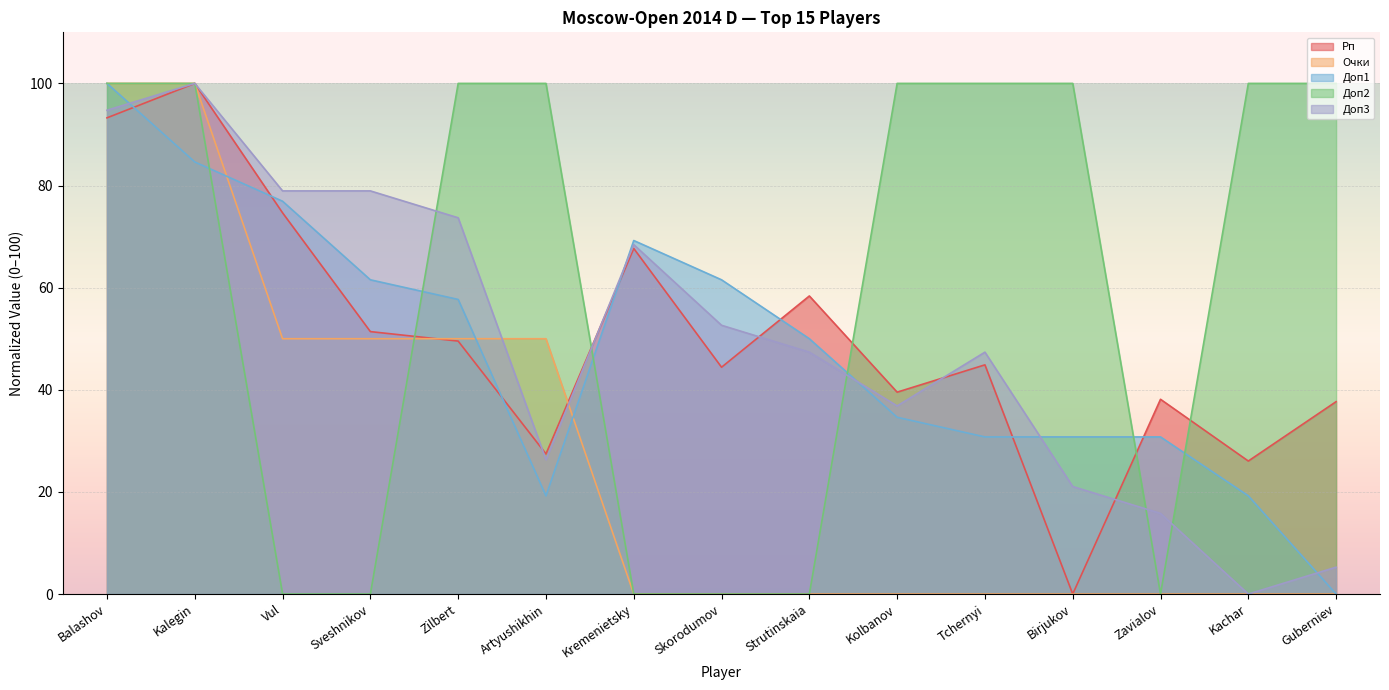

At which label is Доп2 closest to 50?

Balashov